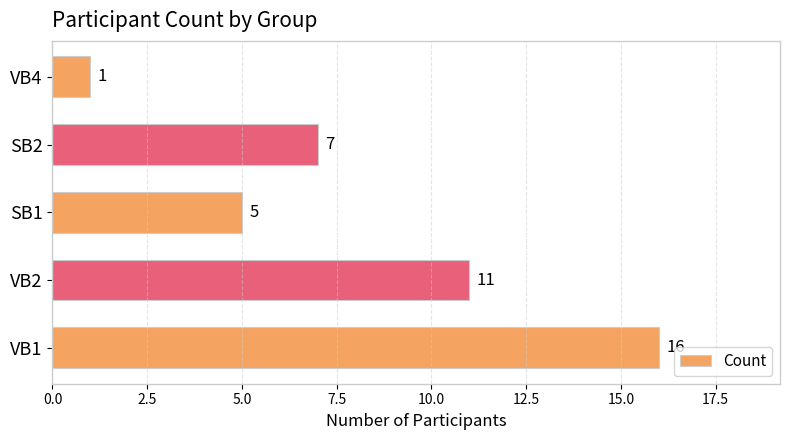

Are the bars horizontal?

Yes